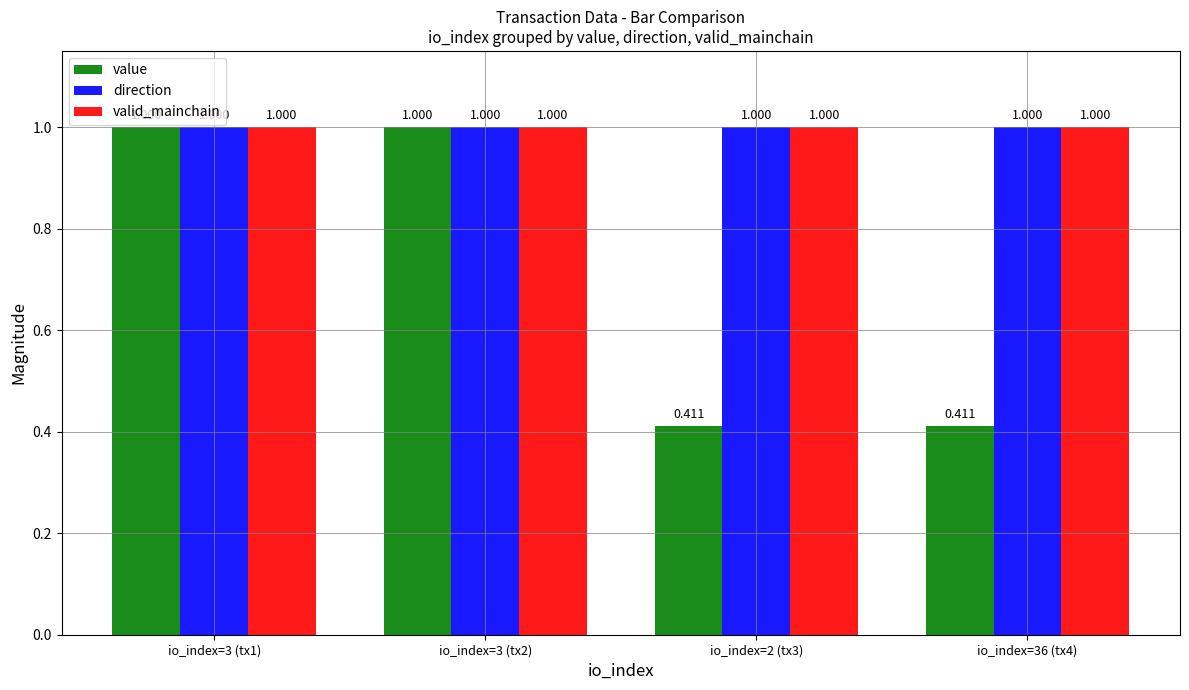

Which series has the widest spread of values?

value